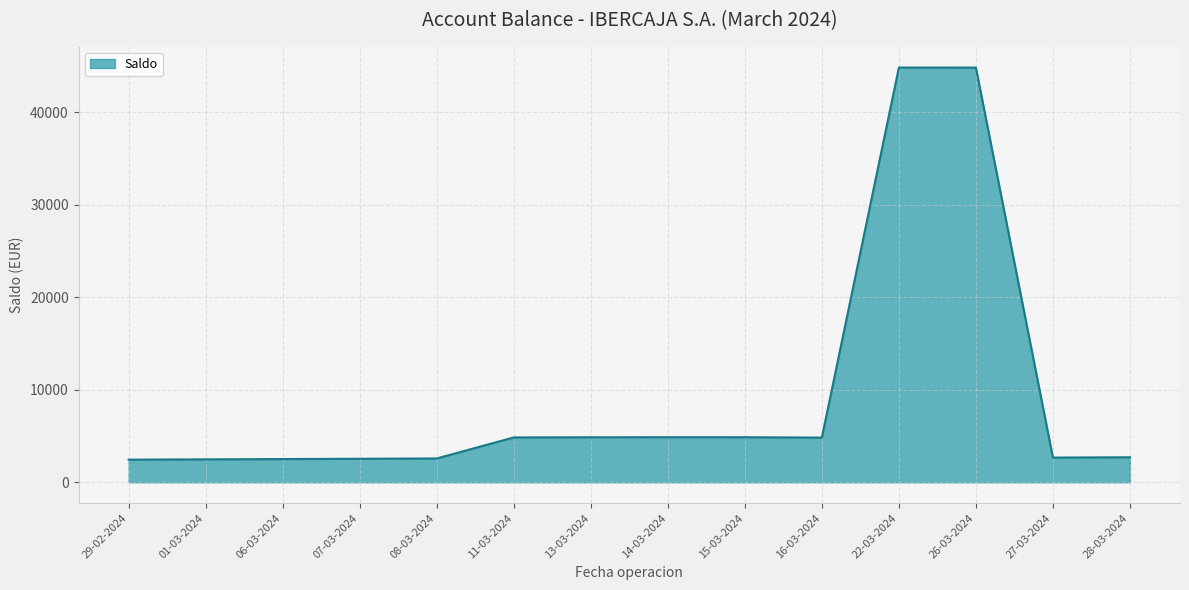

Does the chart display data point markers on the line(s)?

No